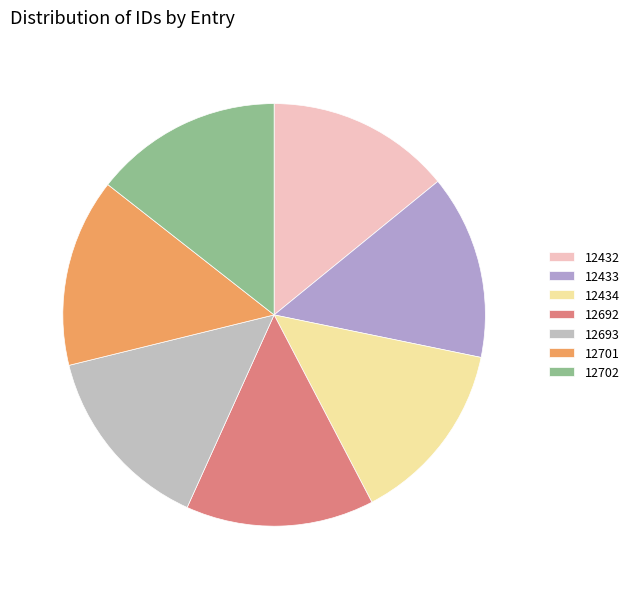

To the nearest percent, what percentage of the pie is 12433?

14%